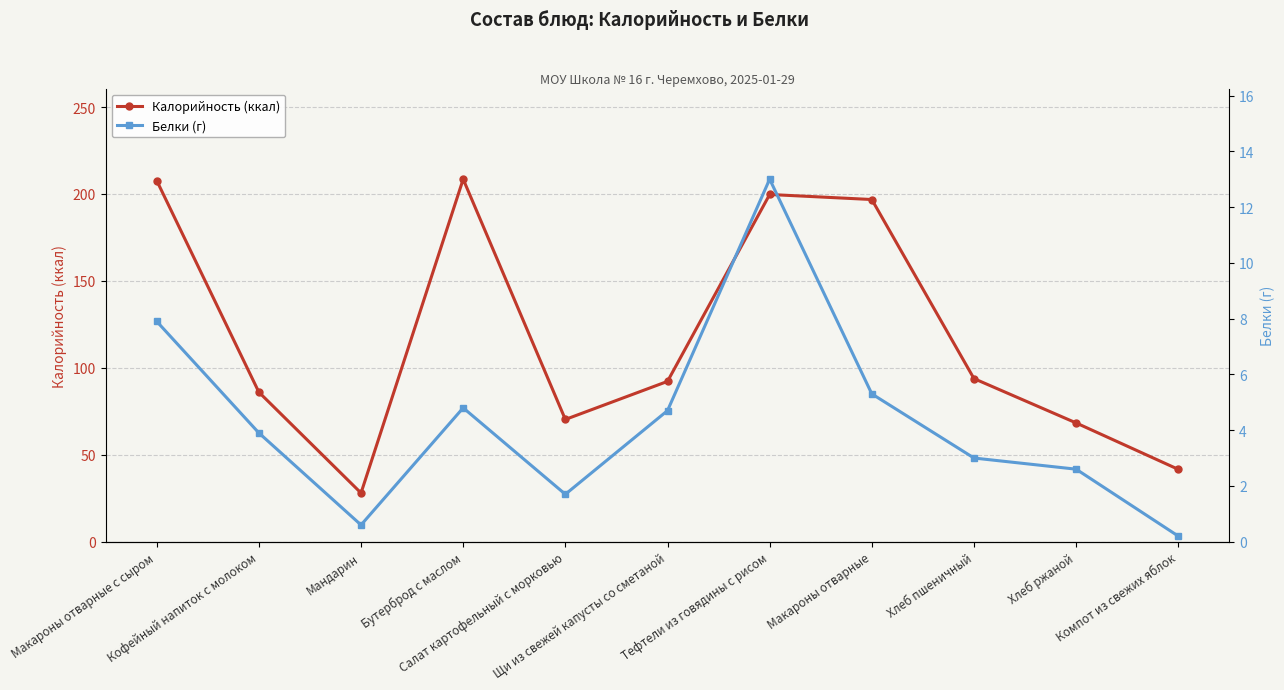

Rank the series by their maximum value, from highest to lowest.

Калорийность (ккал), Белки (г)